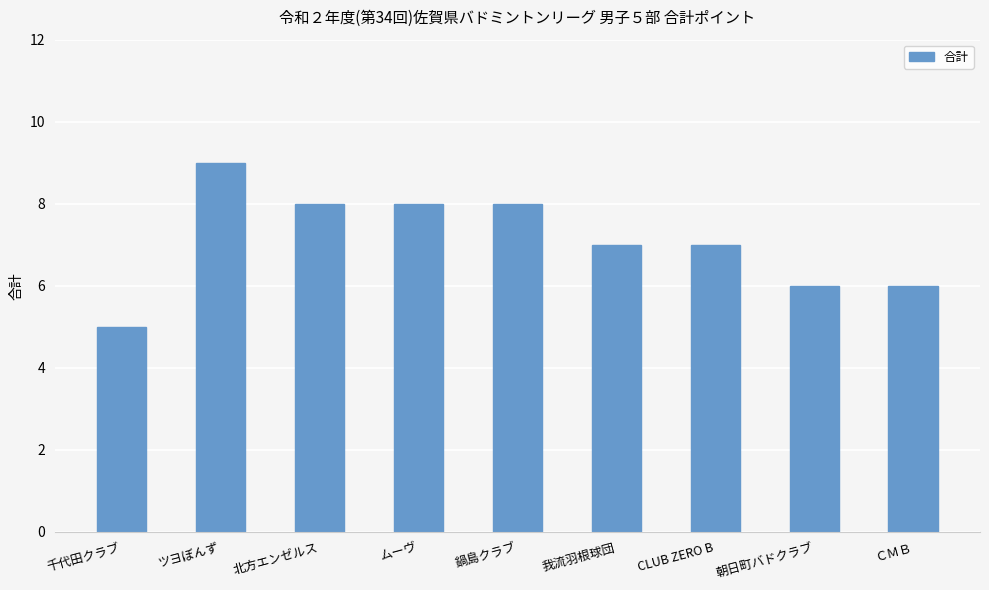

True or false: the data shows 8 at ムーヴ.

True